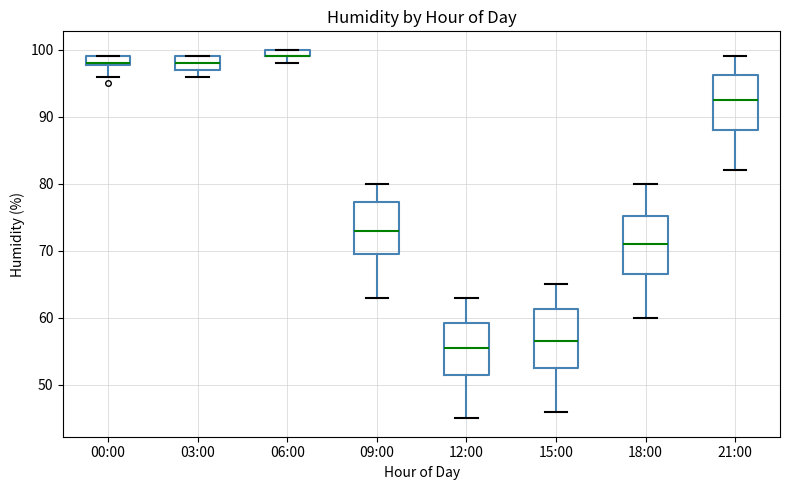

Where does the median line of the box for 18:00 sit on the y-axis? The values are not printed on the chart, so give them approximately, as read against the axis.

71